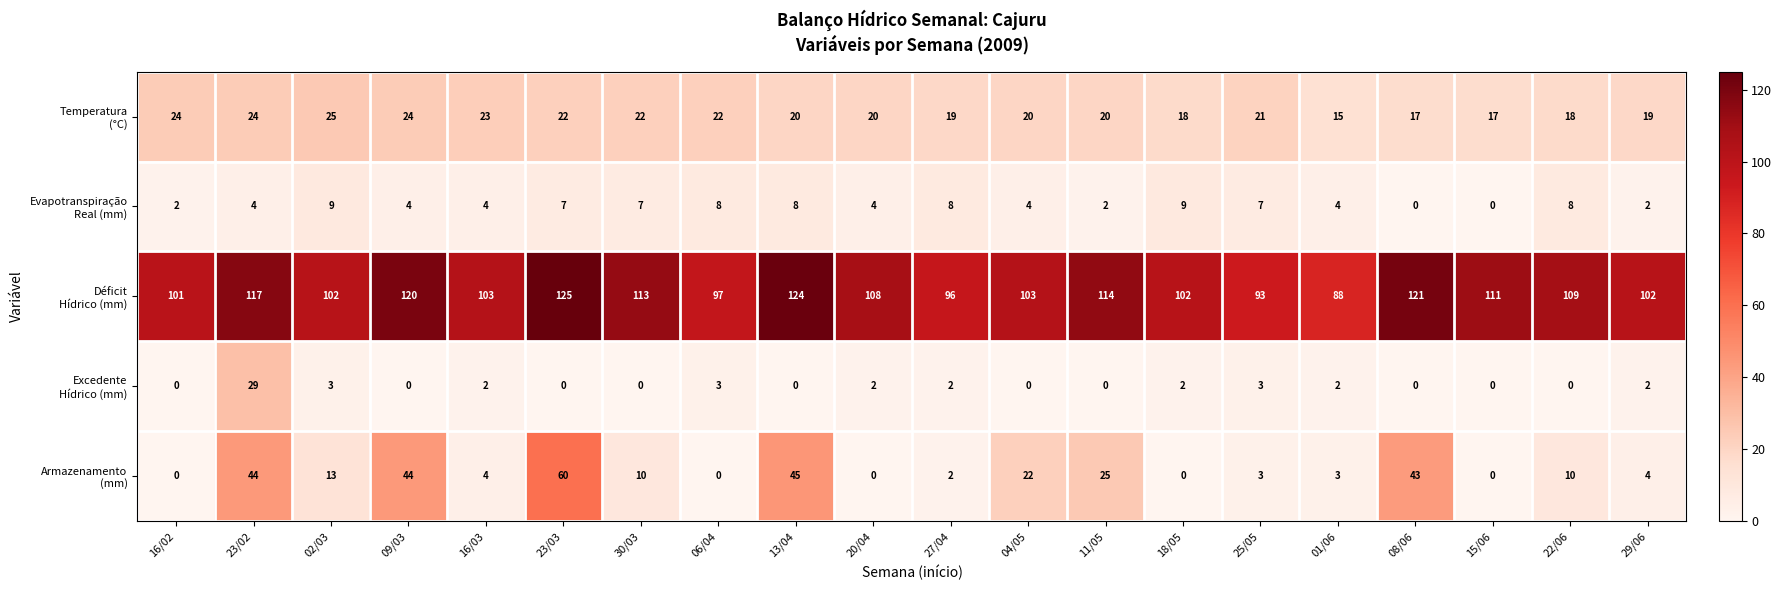

What is the difference between the highest and lowest values at 11/05?

114